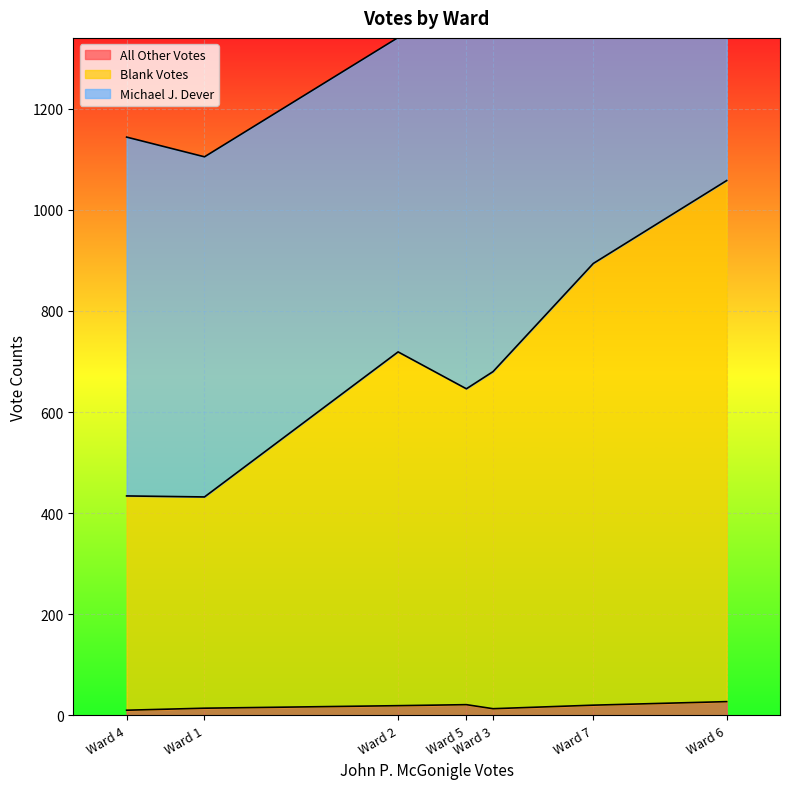

What is the highest value of the All Other Votes series?

27